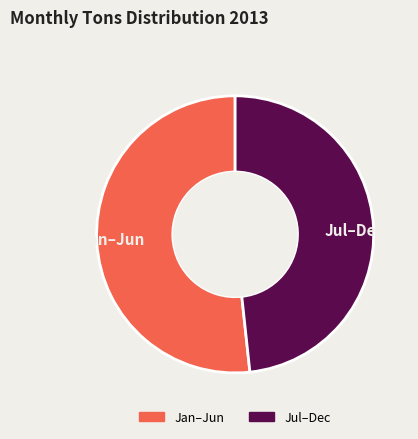

True or false: Jul–Dec accounts for 40% of the total.

False